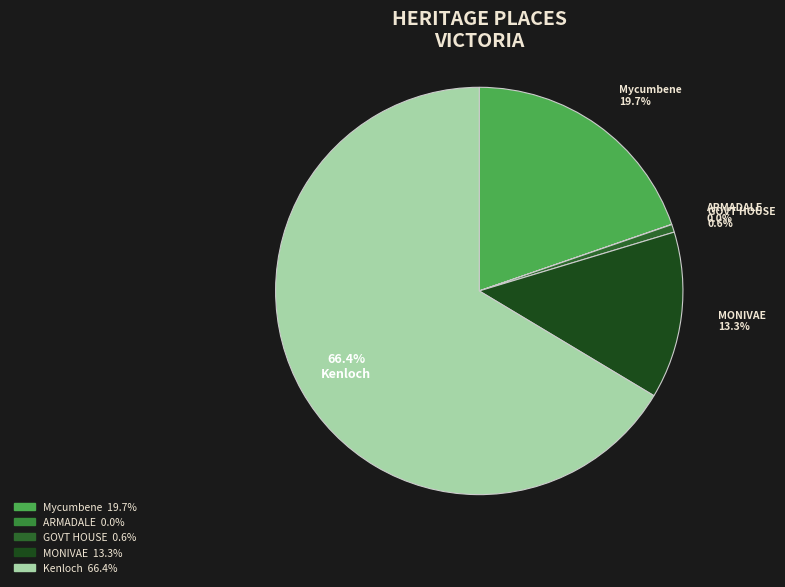

To the nearest percent, what is the average slice percentage?

20%